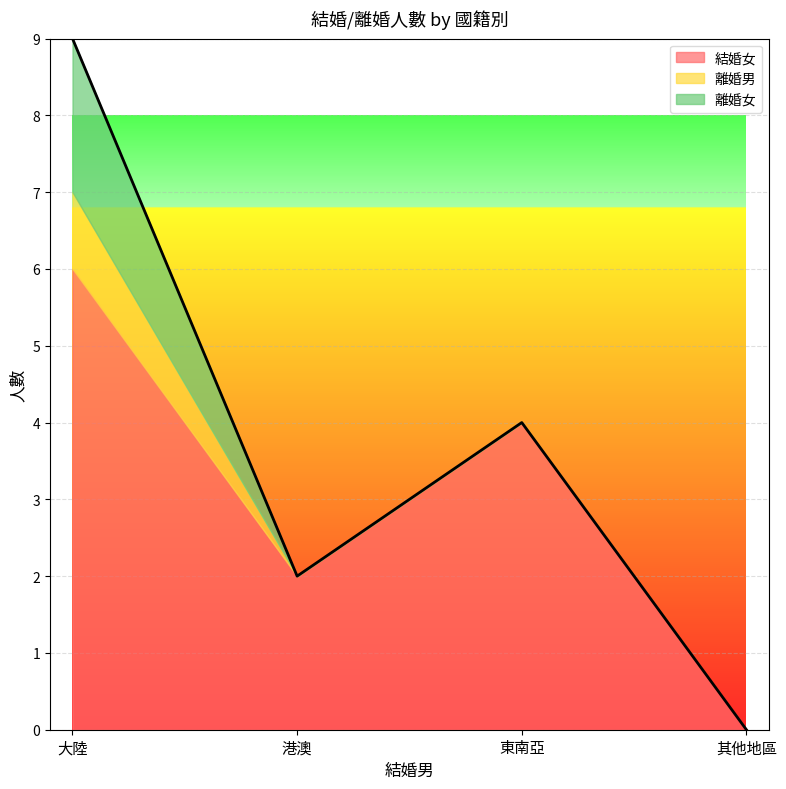

Reading left to right, list all the values displayed in this chart.

結婚女: 6	2	4	0
離婚男: 1	0	0	0
離婚女: 2	0	0	0